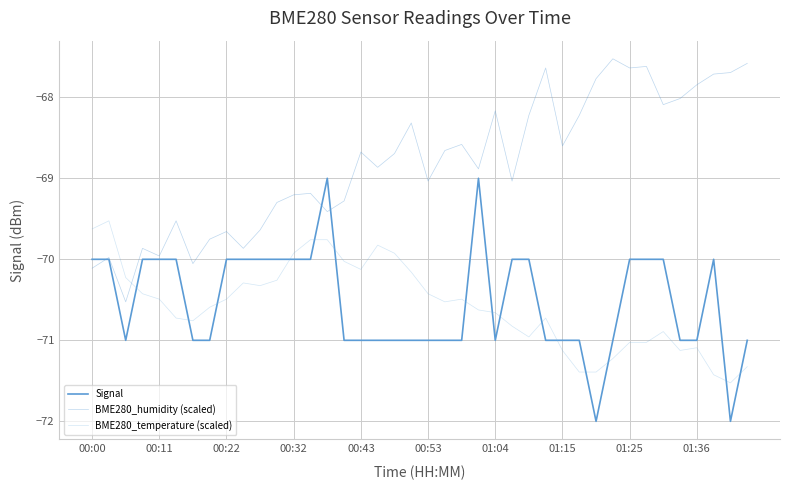

How many lines are shown in the chart?

3